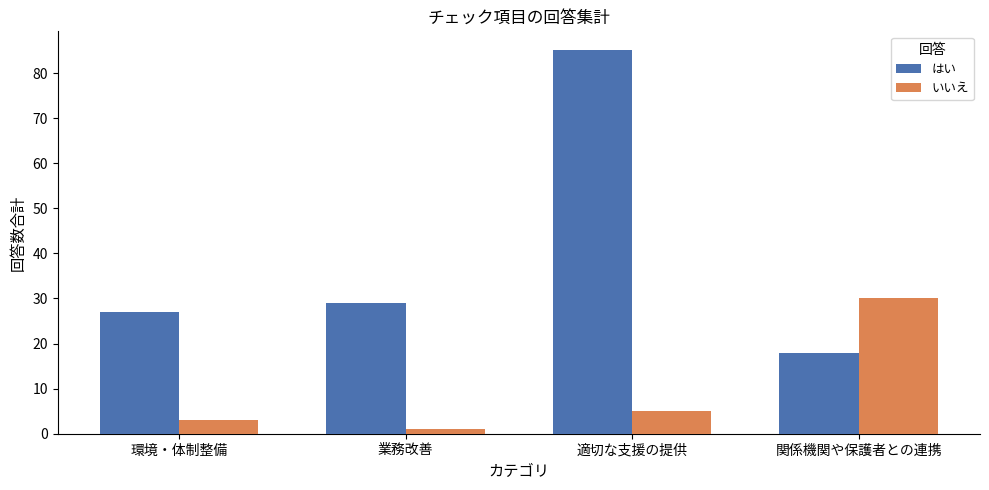

What value does the はい series have at 適切な支援の提供?

85